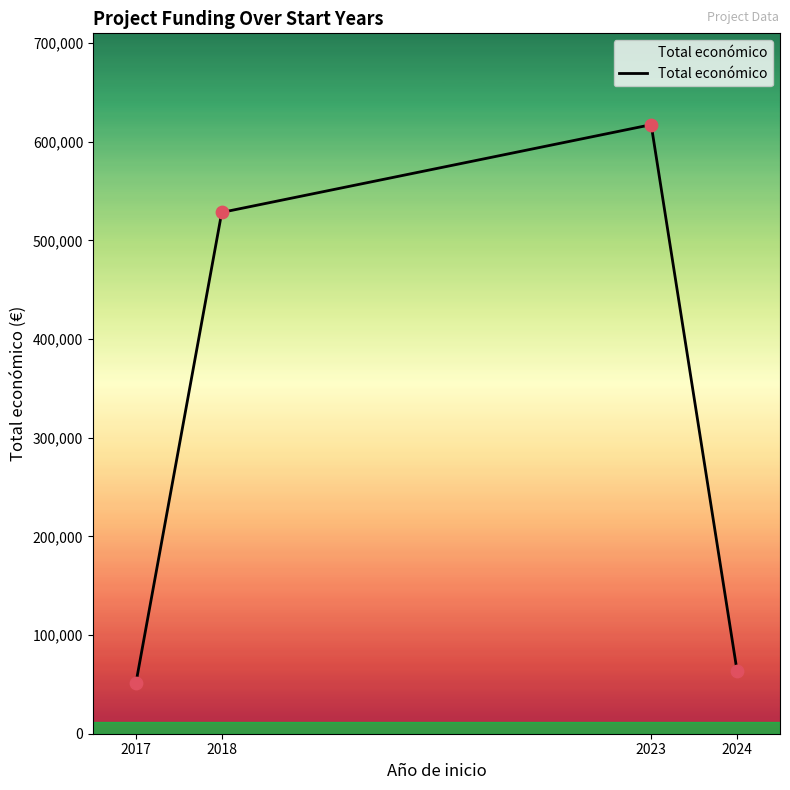

What is the ratio of the value at 2018 to the value at 2017?

10.4